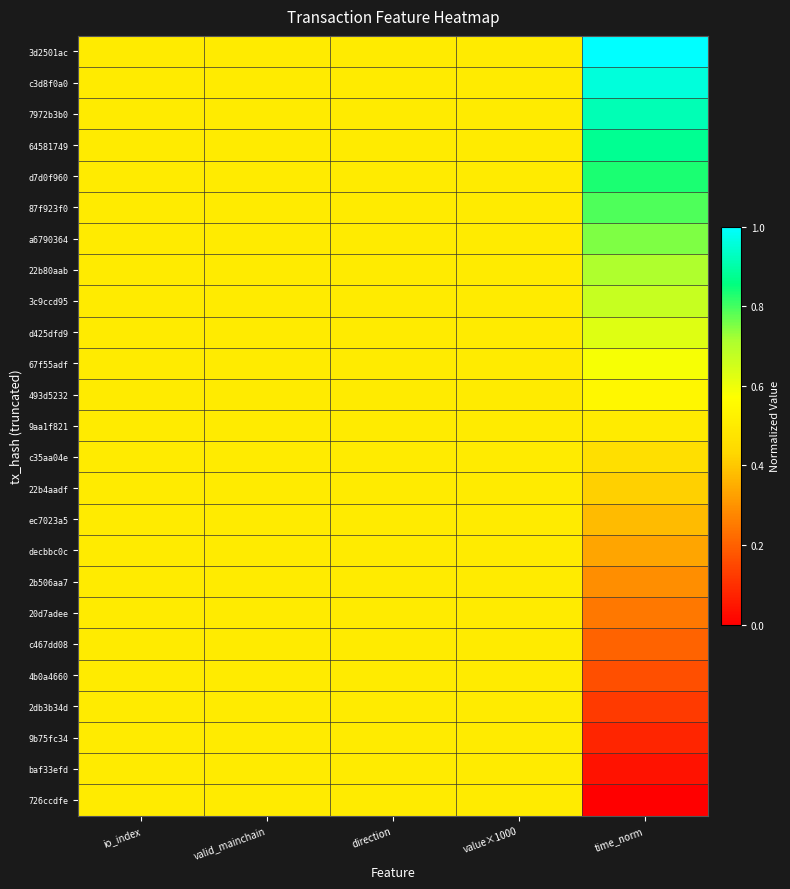

Which series has the widest spread of values?

3d2501ac